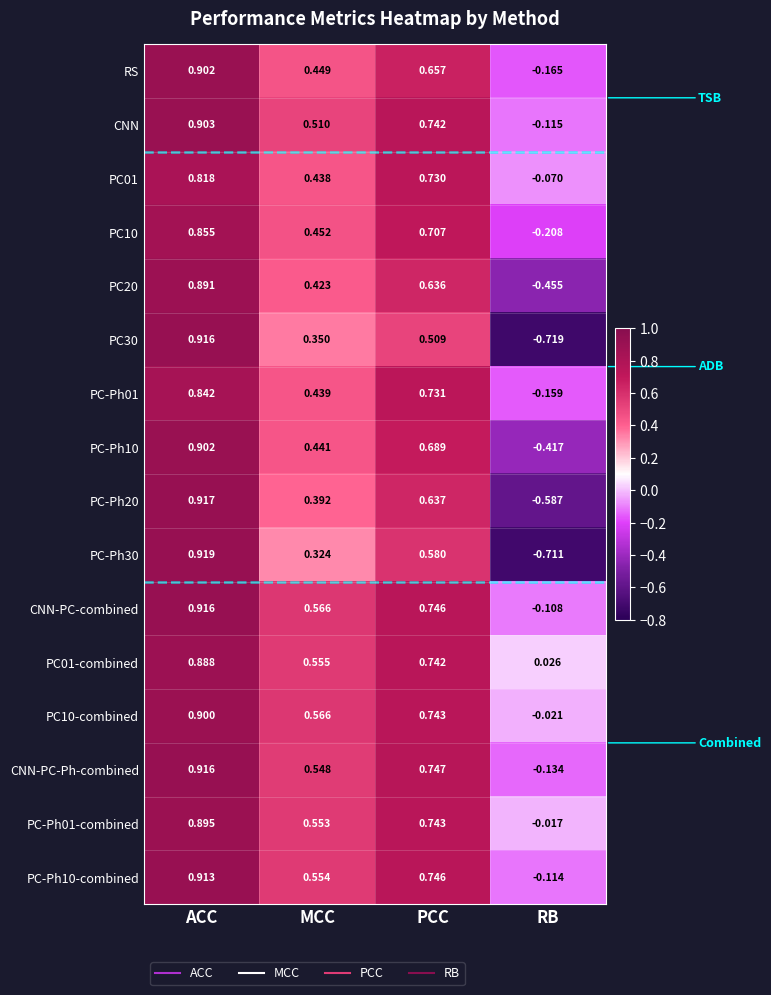

Which category has the lowest value across all series?

RB